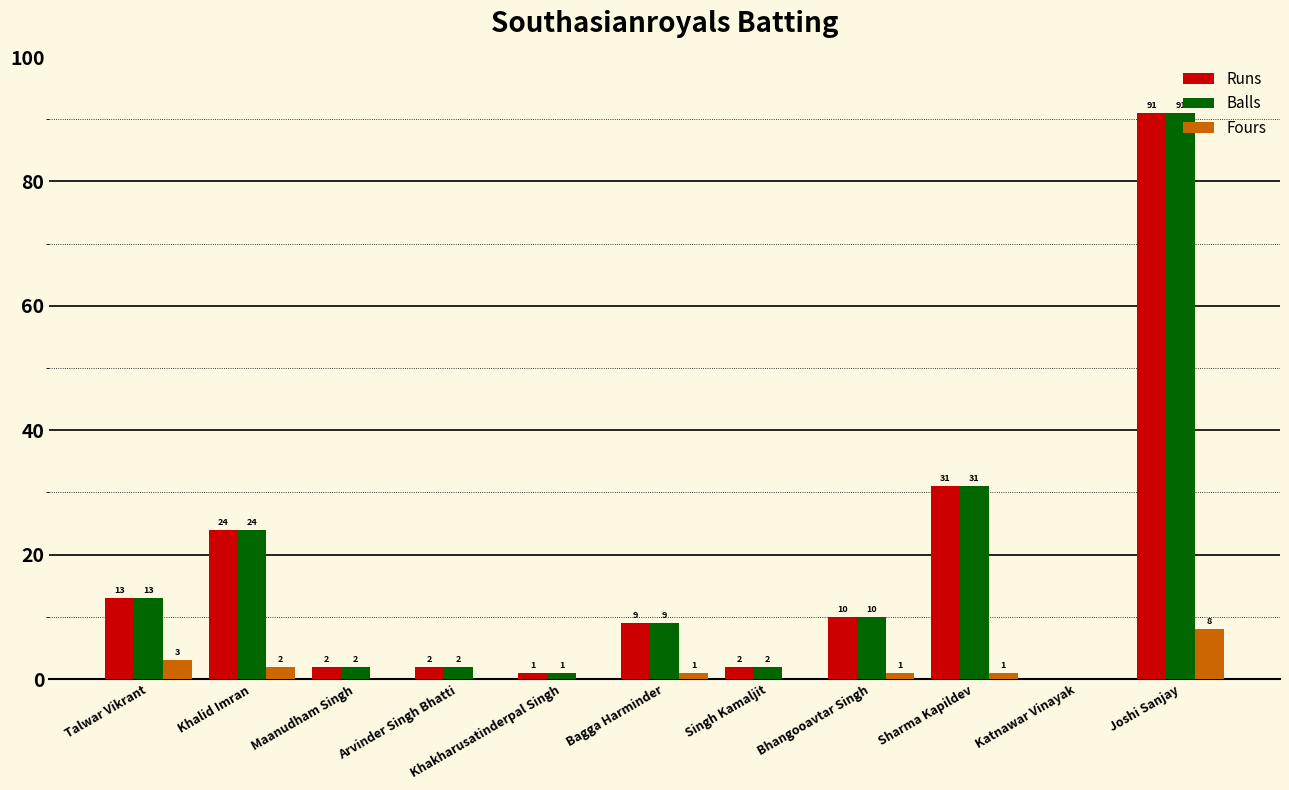

The value of Balls at Khalid Imran is 11. True or false?

False